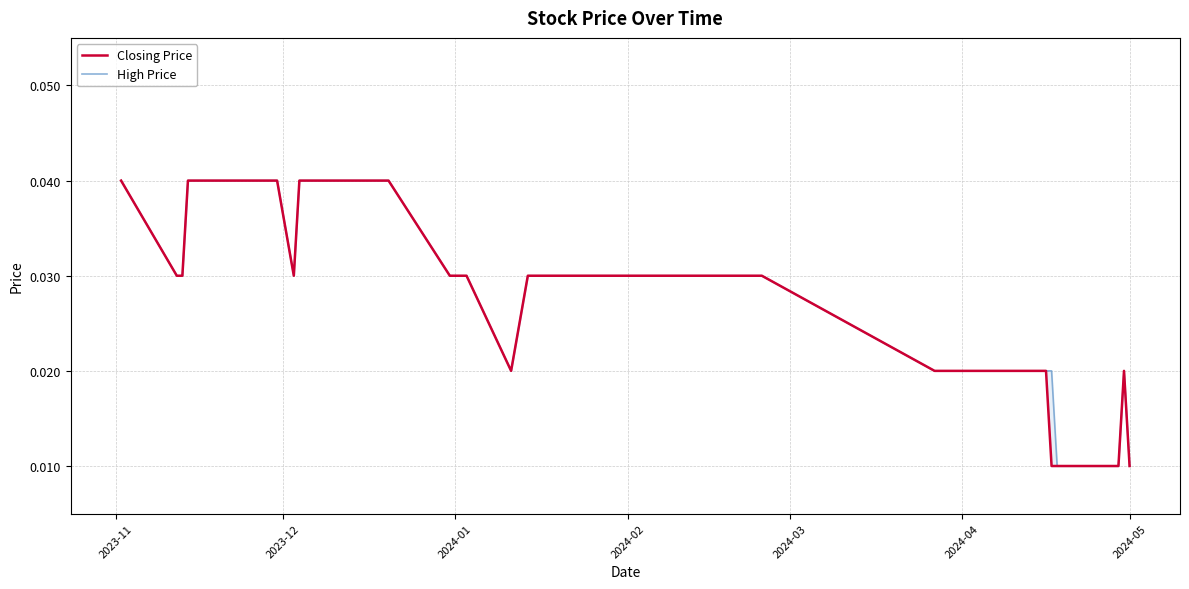

At which category is the sum across all series the highest?

2023-11